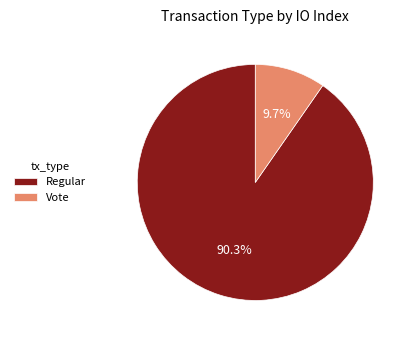

What is the largest slice in the pie chart?

Regular